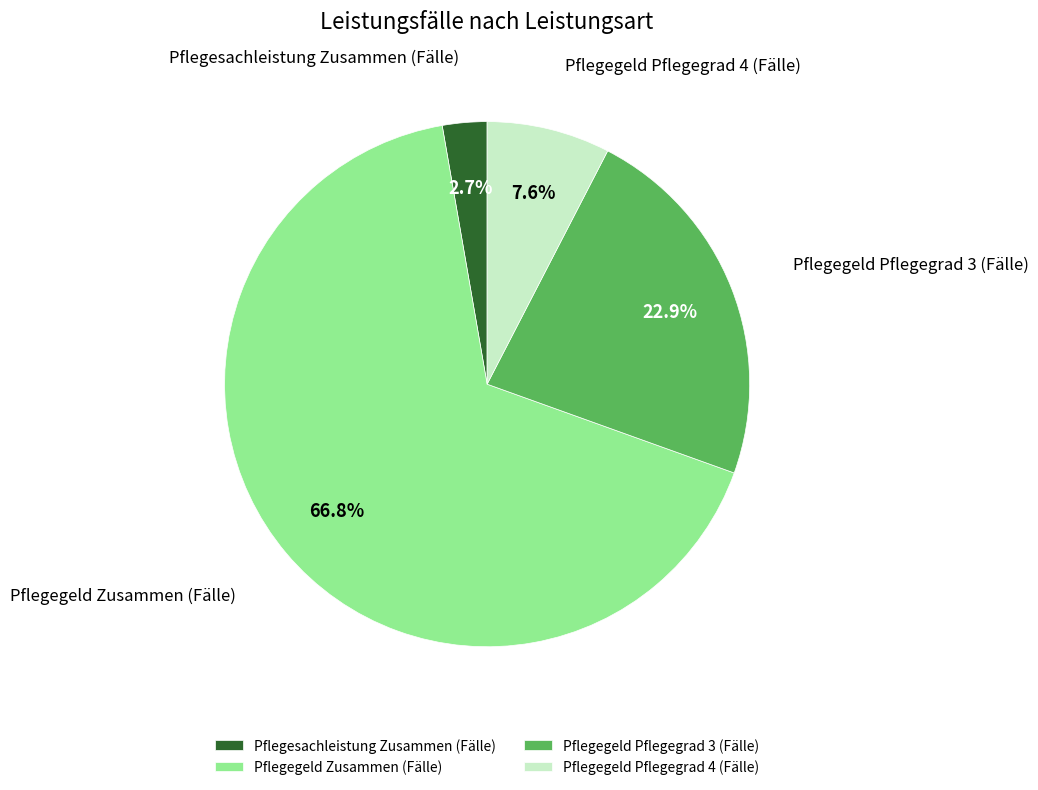

Rank the categories by value from lowest to highest.

Pflegesachleistung Zusammen (Fälle), Pflegegeld Pflegegrad 4 (Fälle), Pflegegeld Pflegegrad 3 (Fälle), Pflegegeld Zusammen (Fälle)